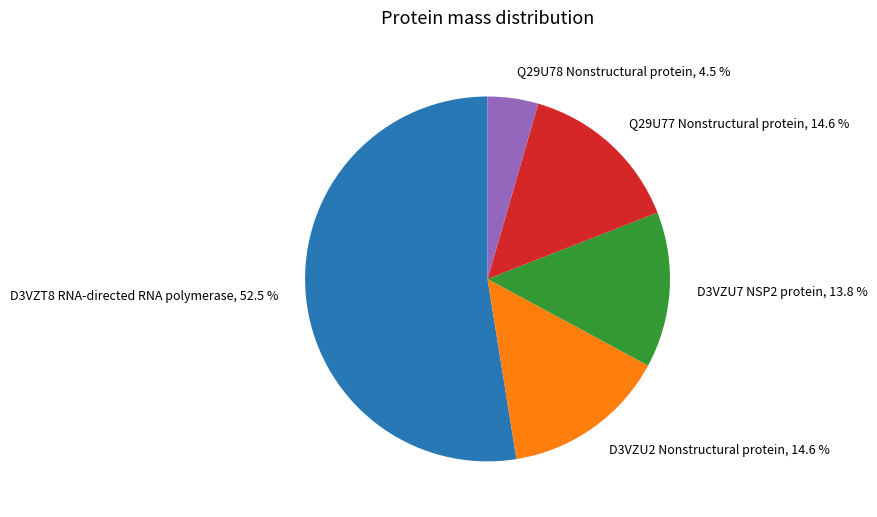

Between D3VZU7 NSP2 protein, 13.8 % and Q29U78 Nonstructural protein, 4.5 %, which is larger?

D3VZU7 NSP2 protein, 13.8 %